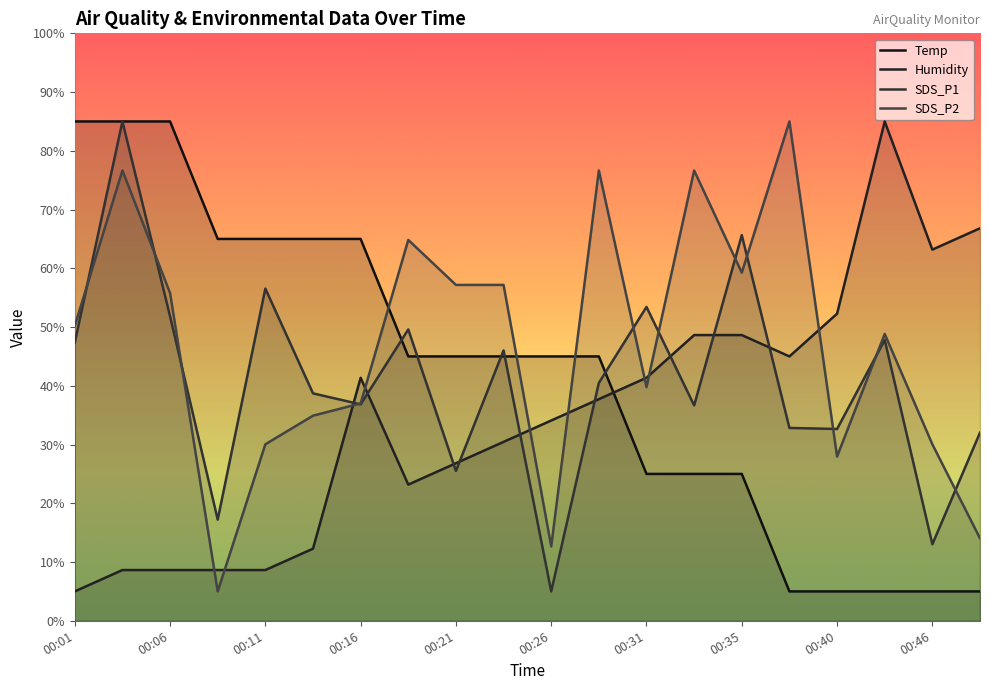

At how many categories does at least one series exceed 28?

20